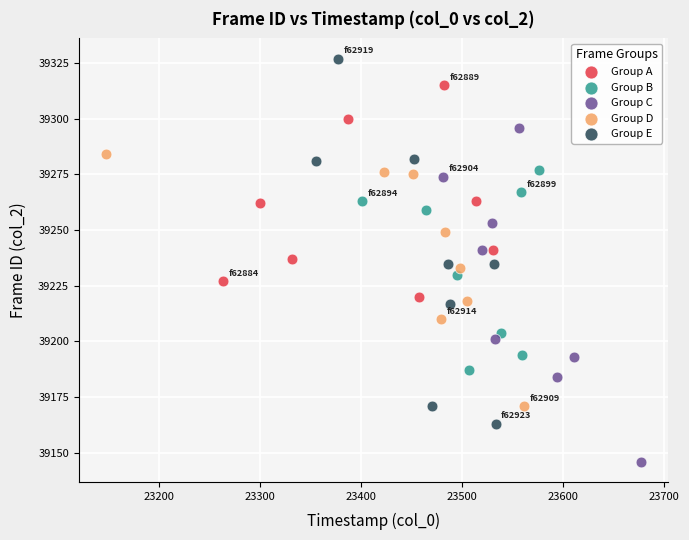

Which series contains the lowest Y value?

Group C